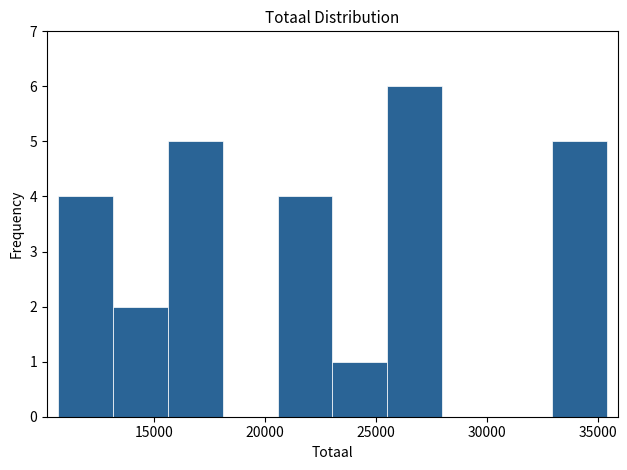

Reading left to right, list every bar in this chart as the range it spans on the x-axis followed by its height. Neither the bar edges nor the heights are printed on the chart, so give them approximately, as read against the axes.

10500 to 13000: 4
13000 to 15500: 2
15500 to 18000: 5
18000 to 20500: 0
20500 to 23000: 4
23000 to 25500: 1
25500 to 28000: 6
28000 to 30500: 0
30500 to 33000: 0
33000 to 35500: 5